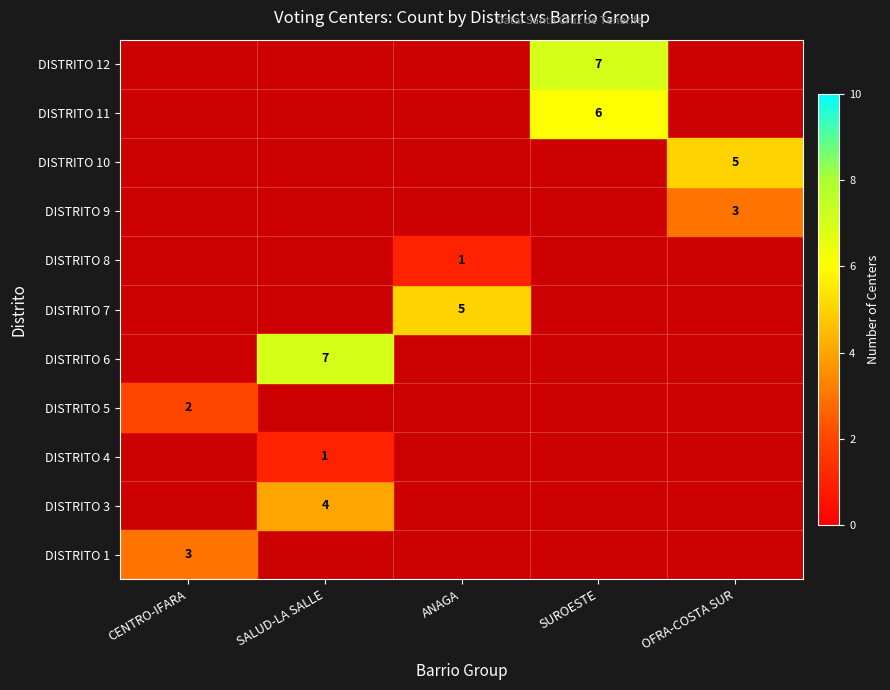

At how many categories does at least one series exceed 0?

5